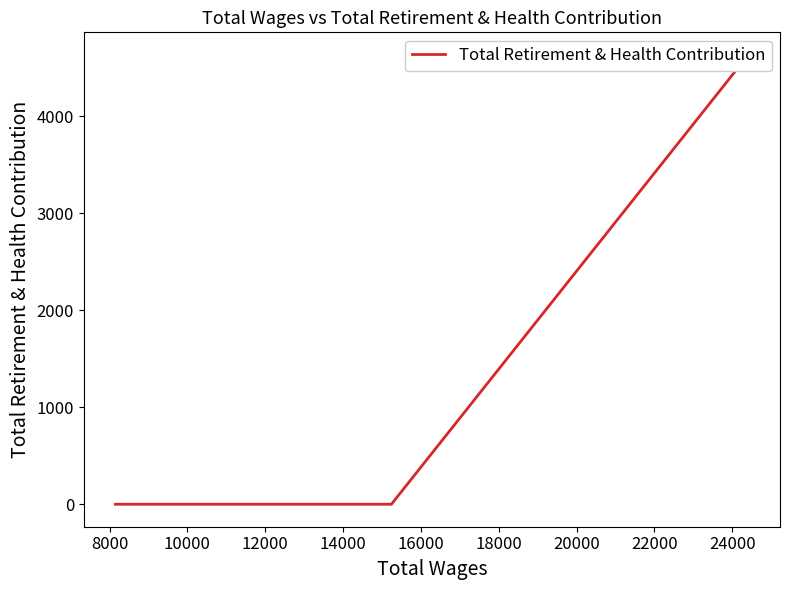

What is the sum of all values?

4636